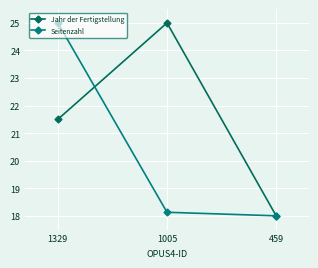

Rank the categories by Jahr der Fertigstellung value from lowest to highest.

459, 1329, 1005